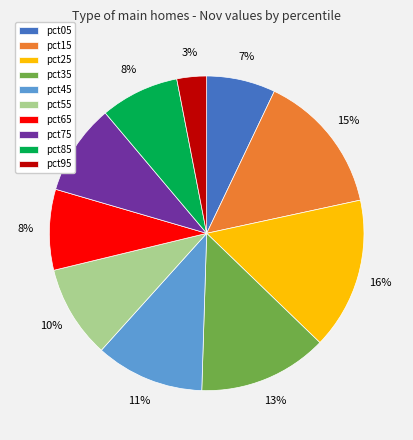

To the nearest percent, what is the difference between the largest and smallest slice percentages?

13%